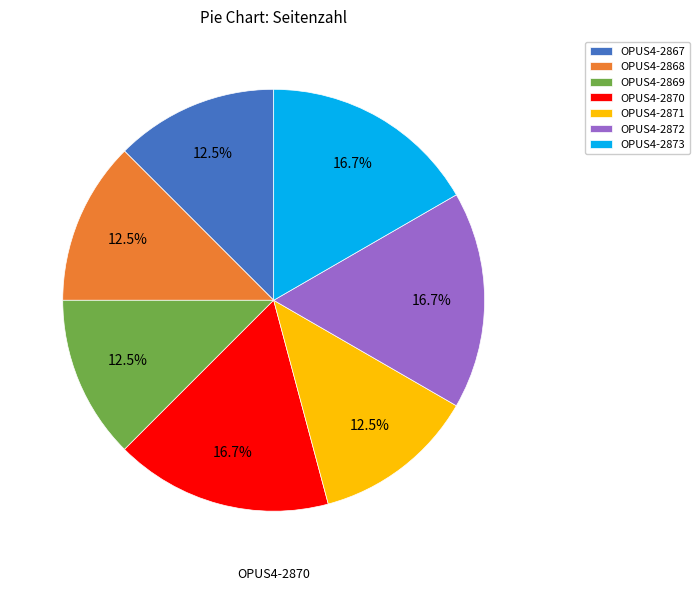

To the nearest percent, what is the combined percentage of OPUS4-2872 and OPUS4-2873?

33%